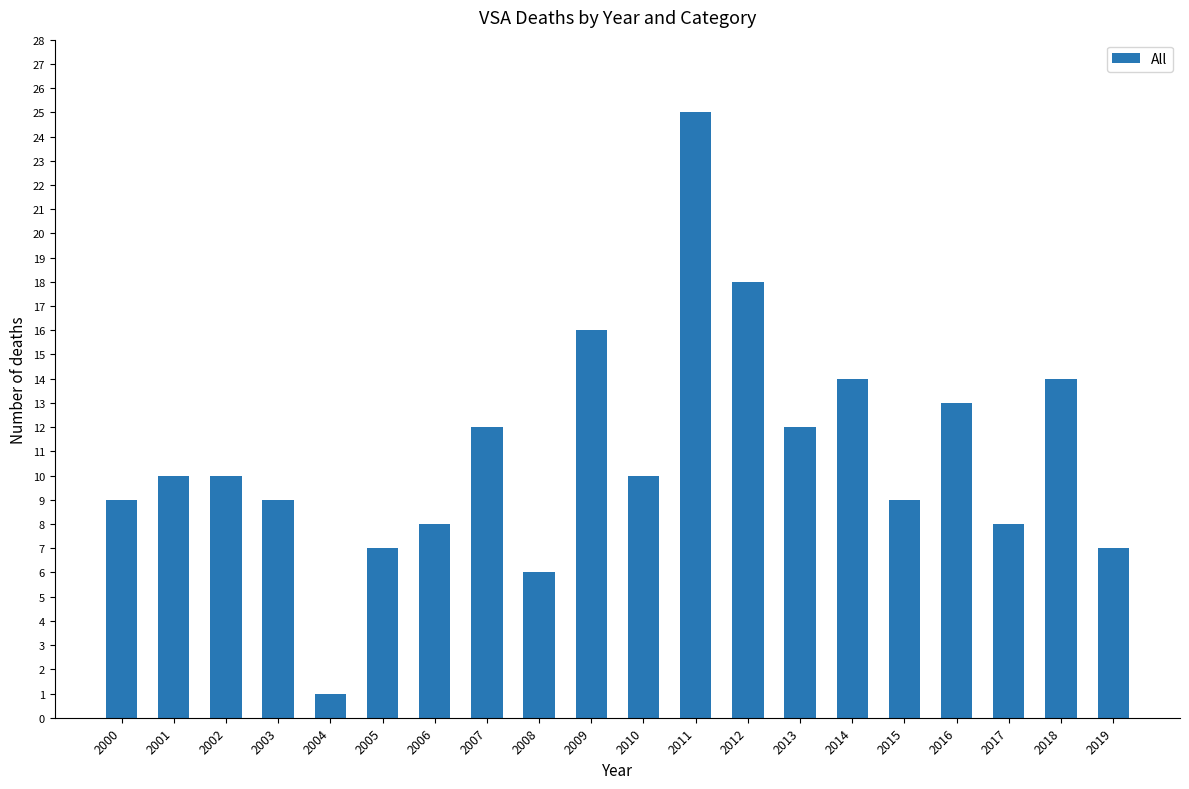

Reading right to left, list all the values displayed in this chart.

2019=7	2018=14	2017=8	2016=13	2015=9	2014=14	2013=12	2012=18	2011=25	2010=10	2009=16	2008=6	2007=12	2006=8	2005=7	2004=1	2003=9	2002=10	2001=10	2000=9